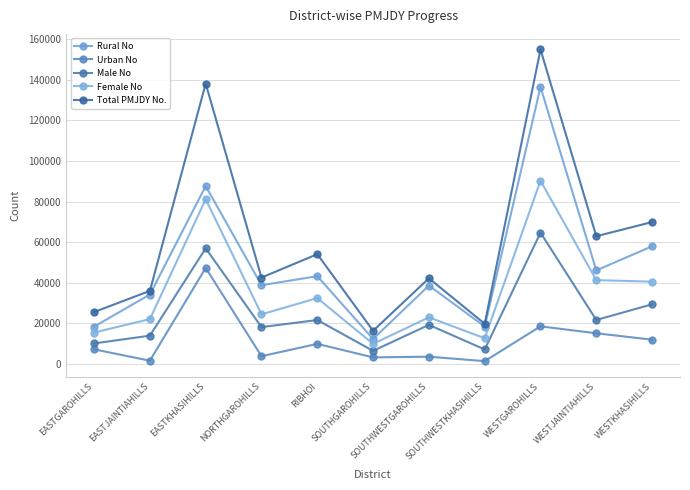

List the series in order of their overall mean, highest first.

Total PMJDY No., Rural No, Female No, Male No, Urban No